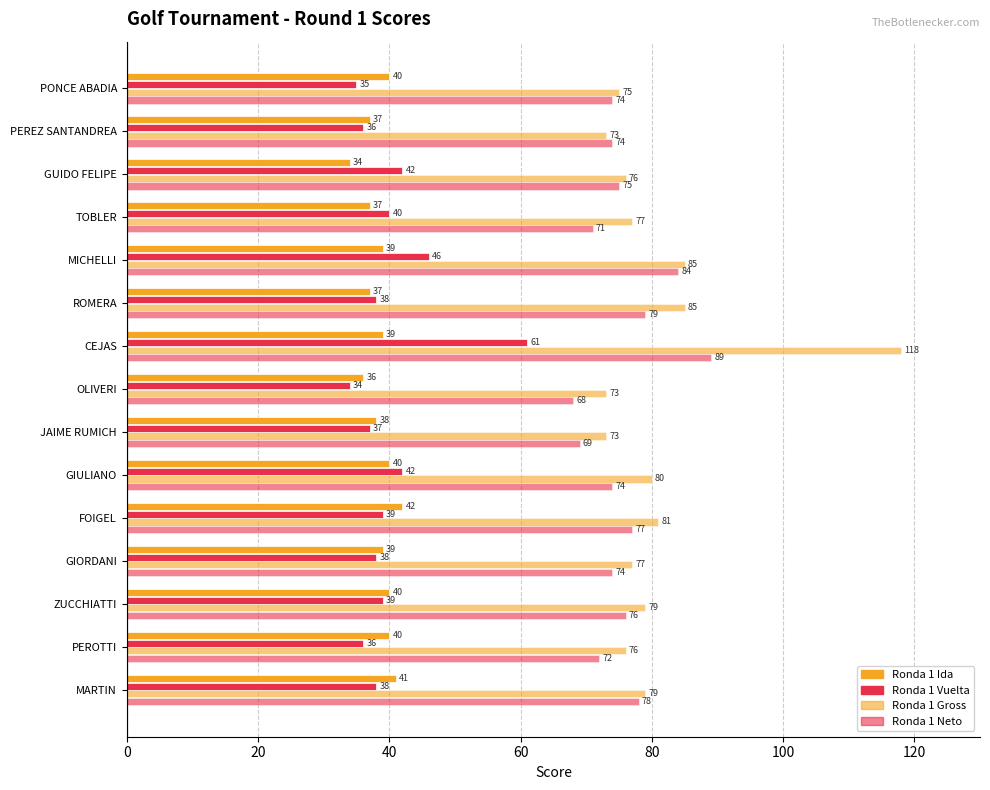

How many values in the Ronda 1 Neto series are below 74?

4